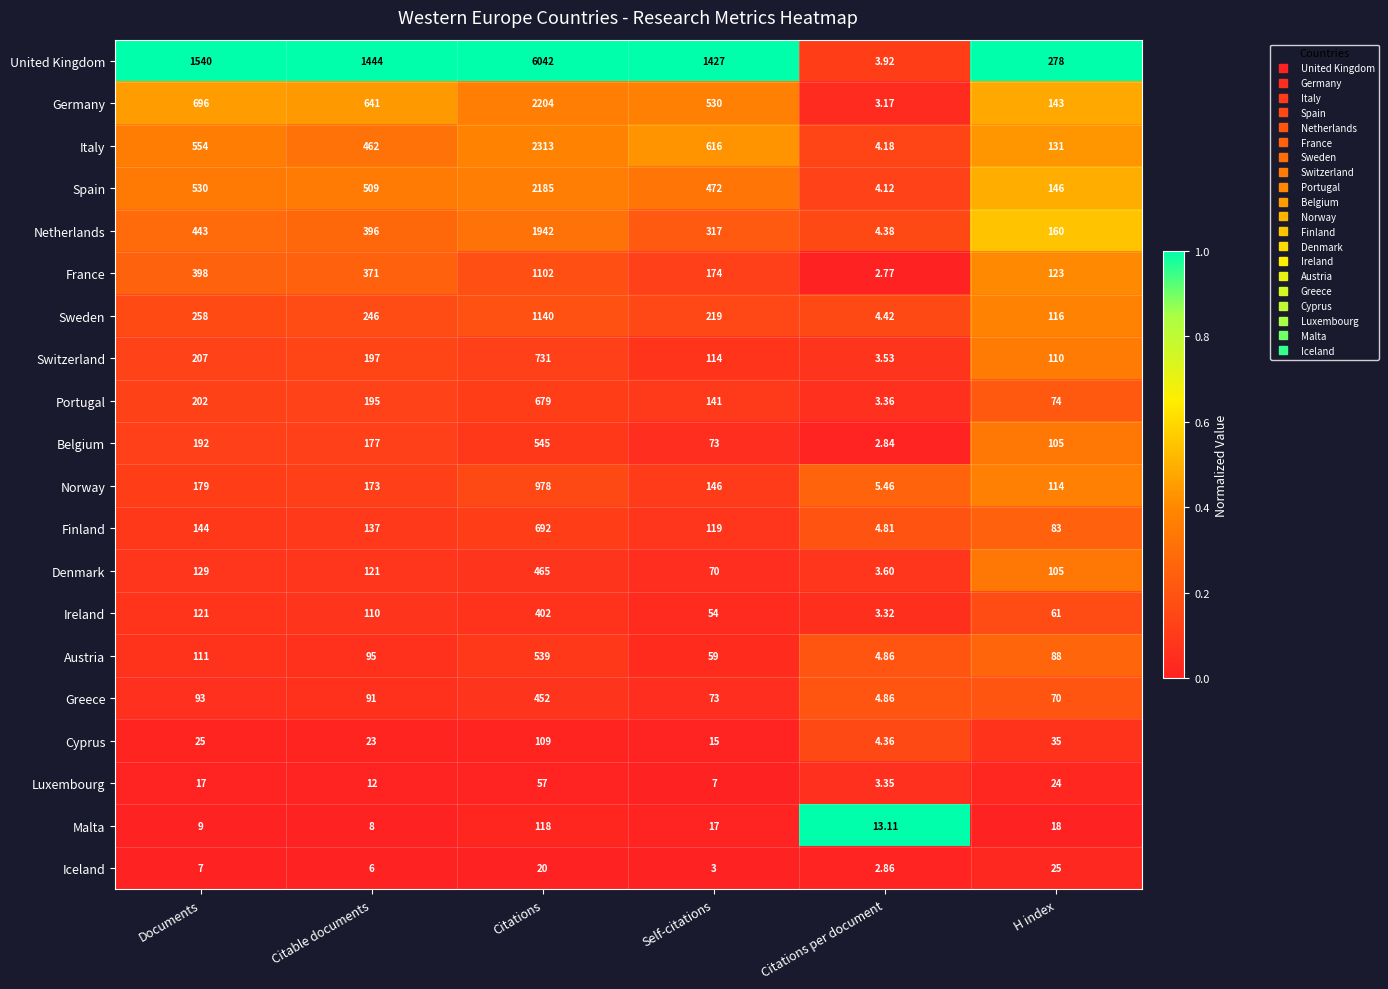

Rank the series by their maximum value, from highest to lowest.

United Kingdom, Italy, Germany, Spain, Netherlands, Sweden, France, Norway, Switzerland, Finland, Portugal, Belgium, Austria, Denmark, Greece, Ireland, Malta, Cyprus, Luxembourg, Iceland